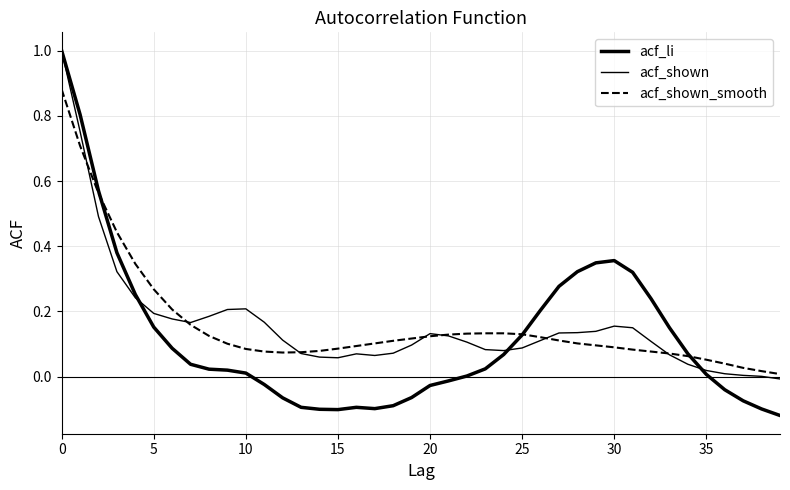

What is the maximum value shown in the chart?

1.0